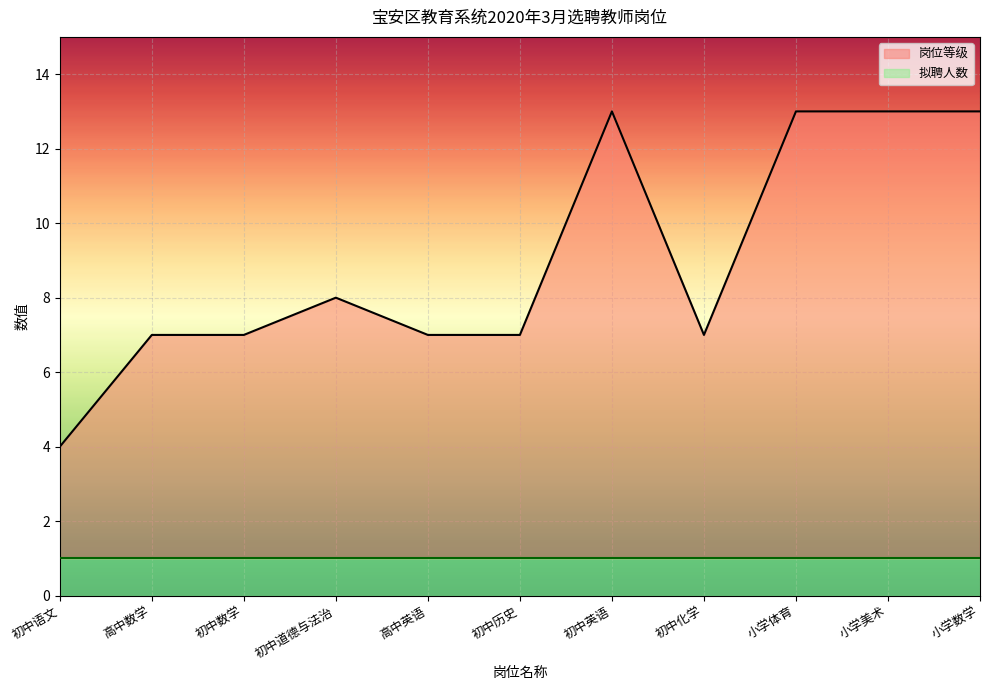

Where is the first local maximum?

初中道德与法治